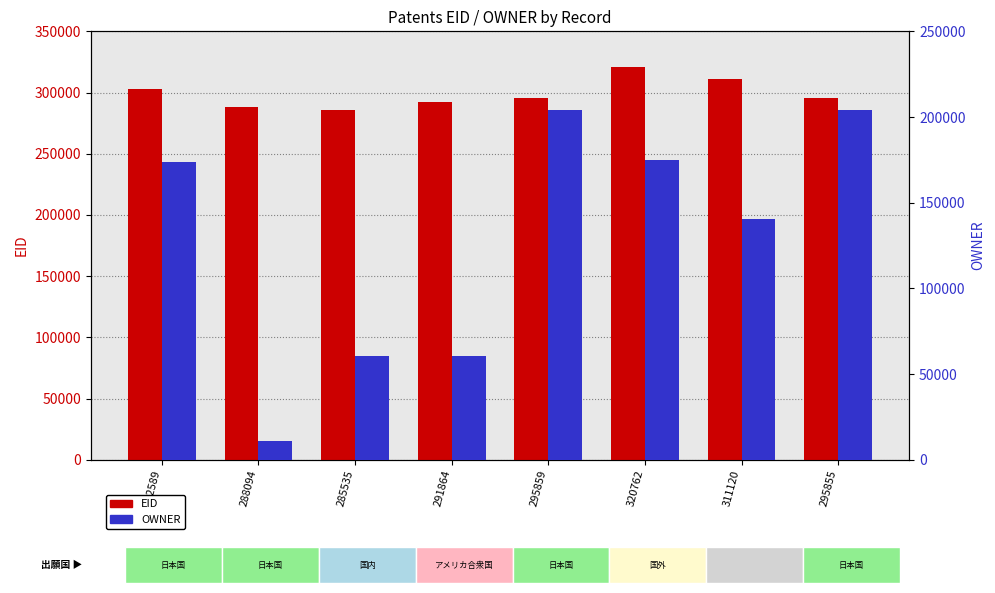

At 302589, list the series in order from smallest to largest.

OWNER, EID